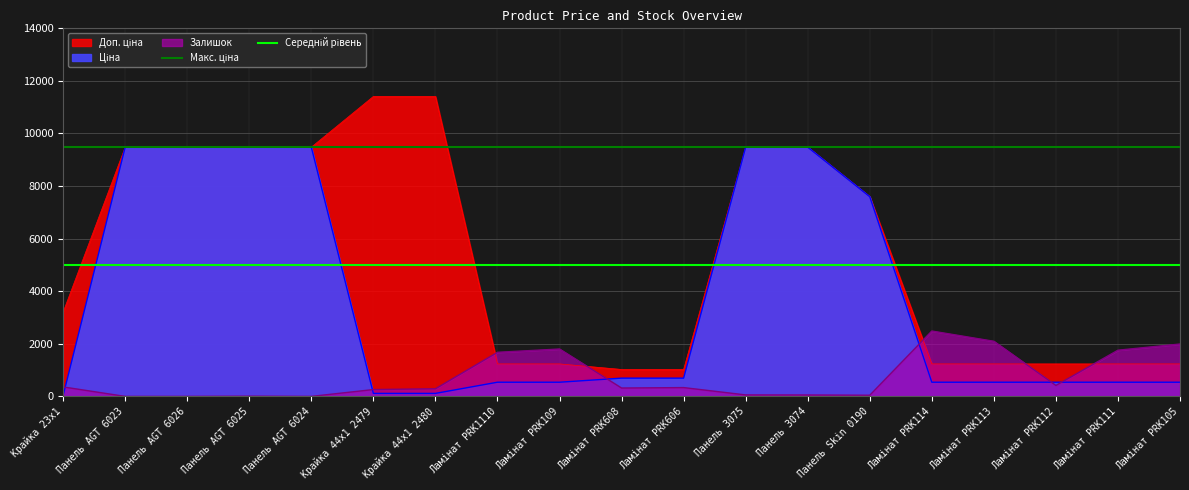

What is the difference between the highest and lowest values at Панель AGT 6023?

4480.1